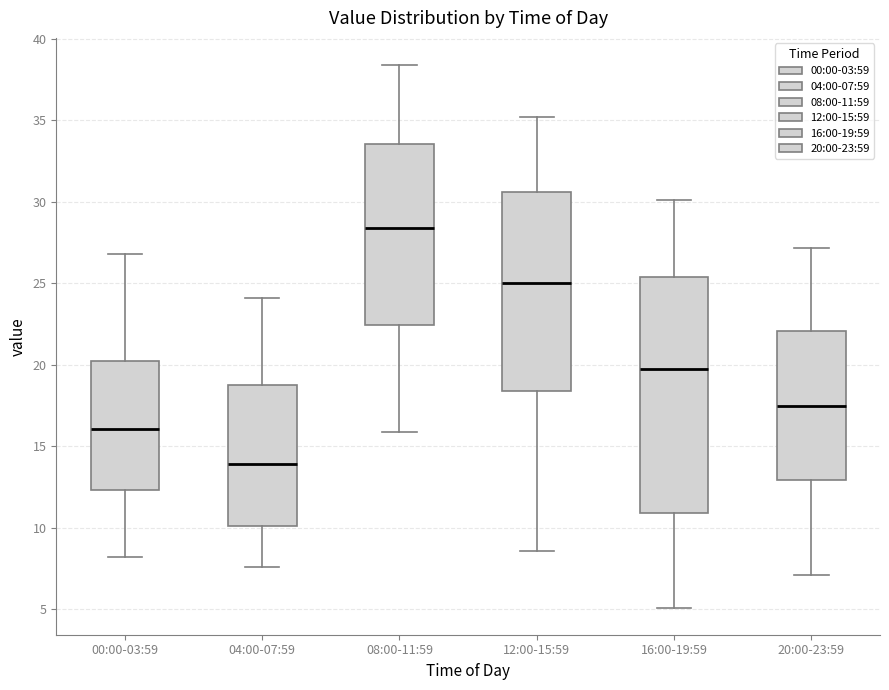

Which box has the highest median line?

08:00-11:59